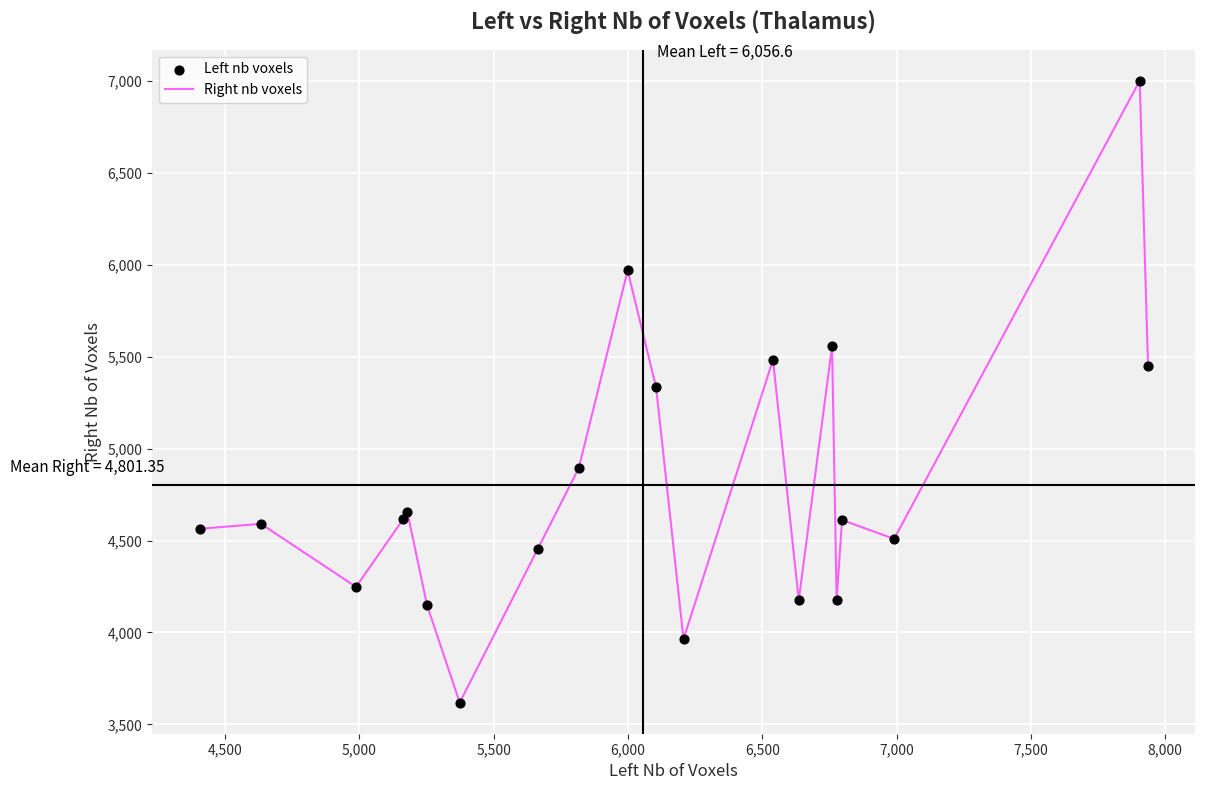

What is the difference between the maximum and minimum values?

3384